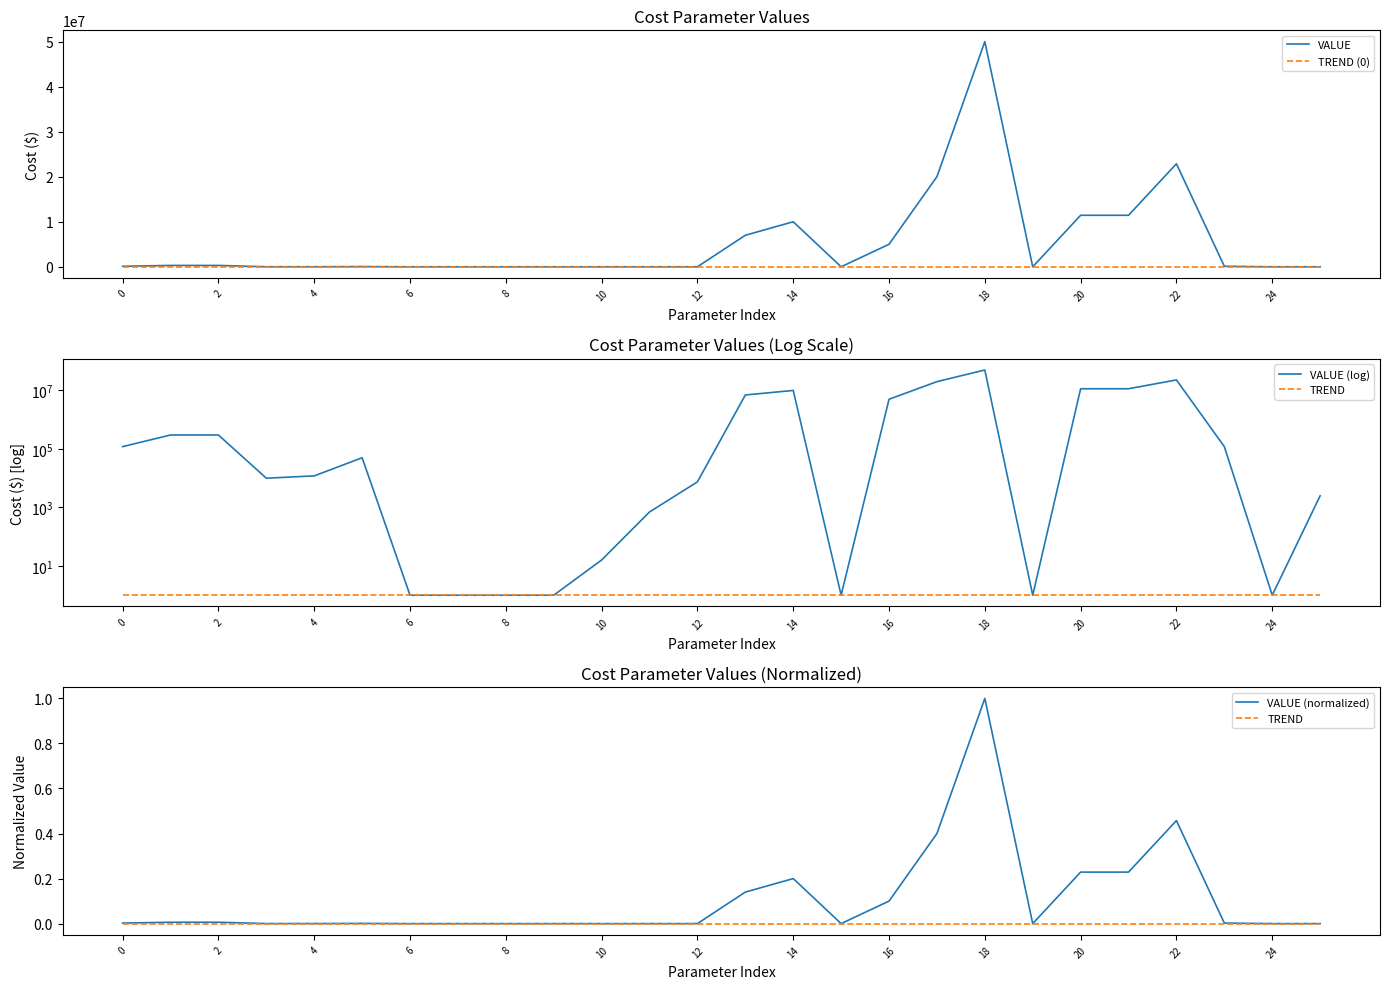

Count the number of data series in this chart.

5